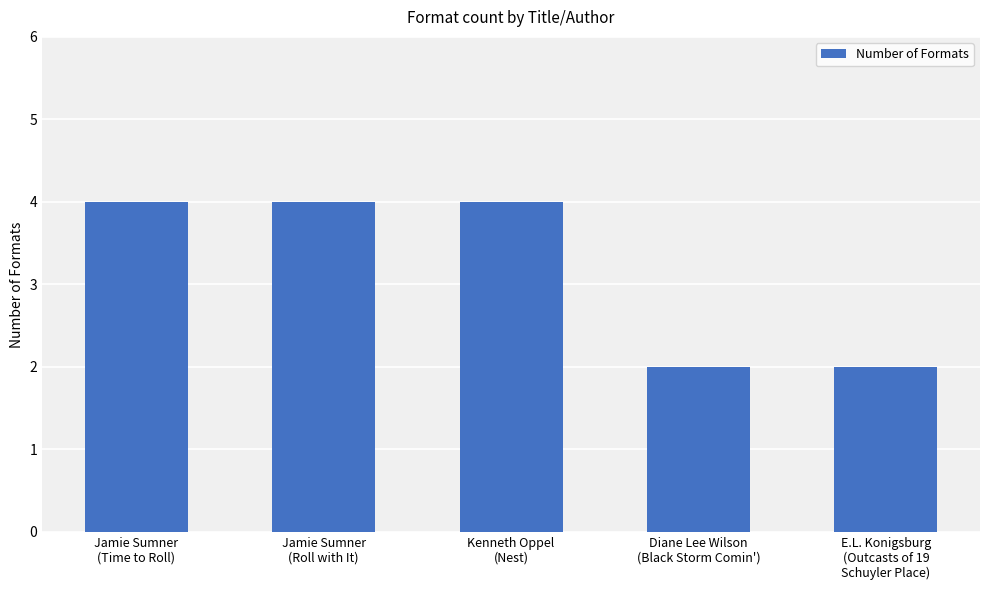

What is the value of the 4th bar from the left?

2